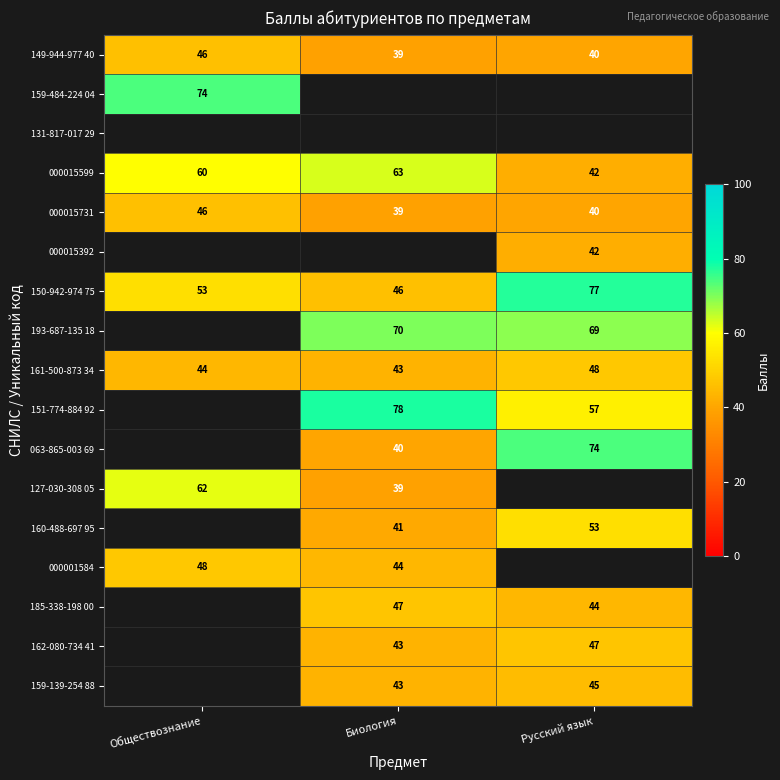

The 000015392 series shows 68 at Русский язык. True or false?

False